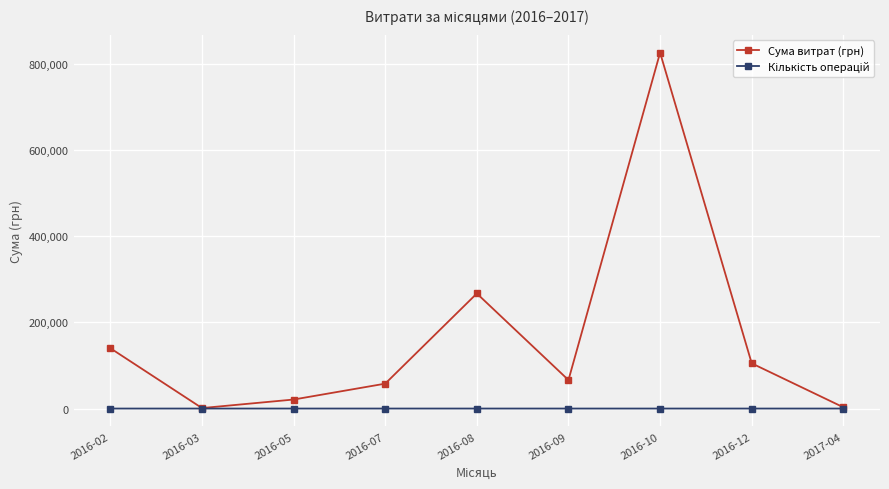

What is the value of the Сума витрат (грн) point at the 8th from the left?

104899.0